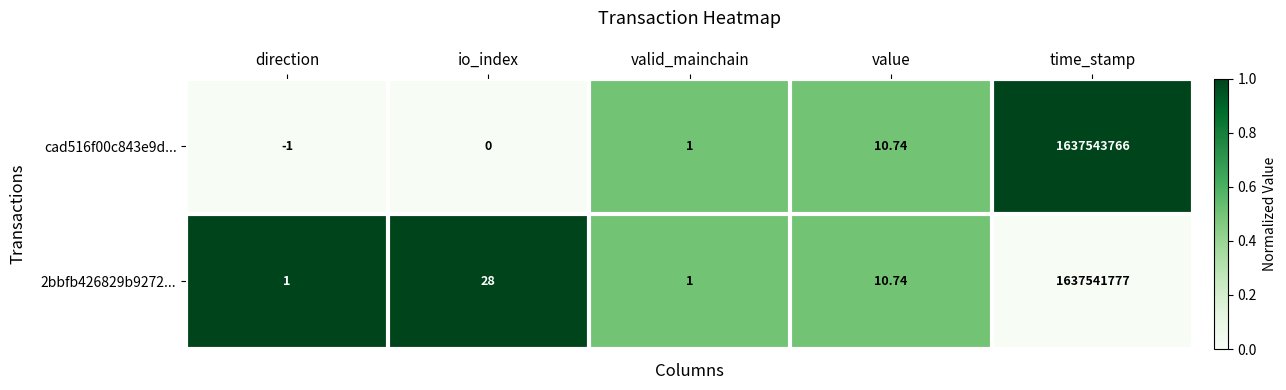

At direction, list the series in order from largest to smallest.

2bbfb426829b9272..., cad516f00c843e9d...